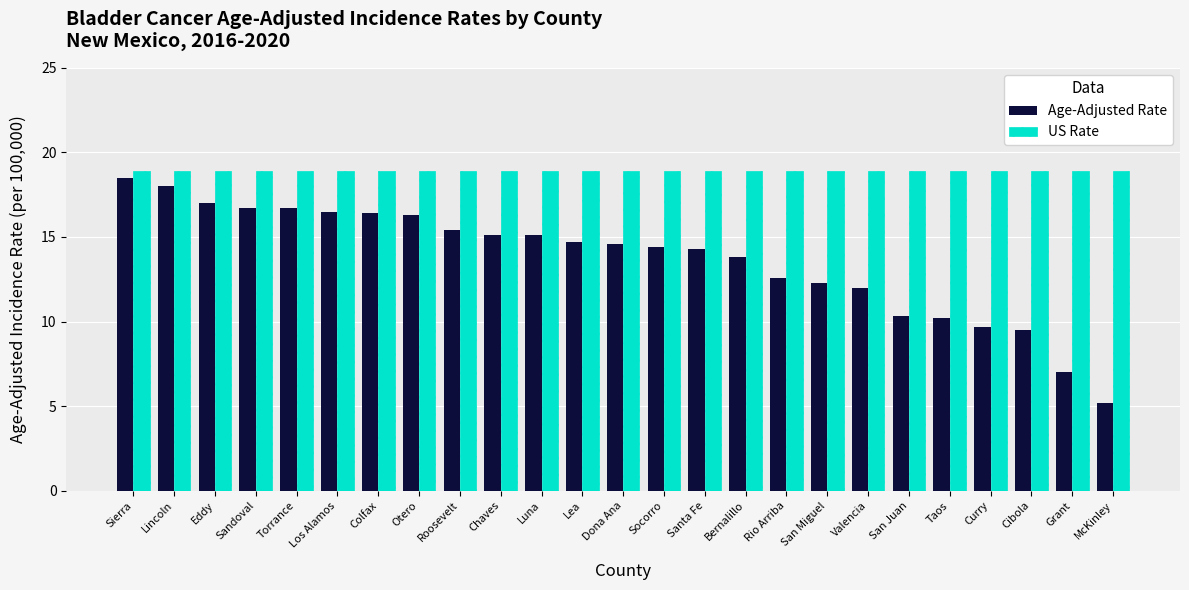

What is the lowest value of the Age-Adjusted Rate series?

5.2